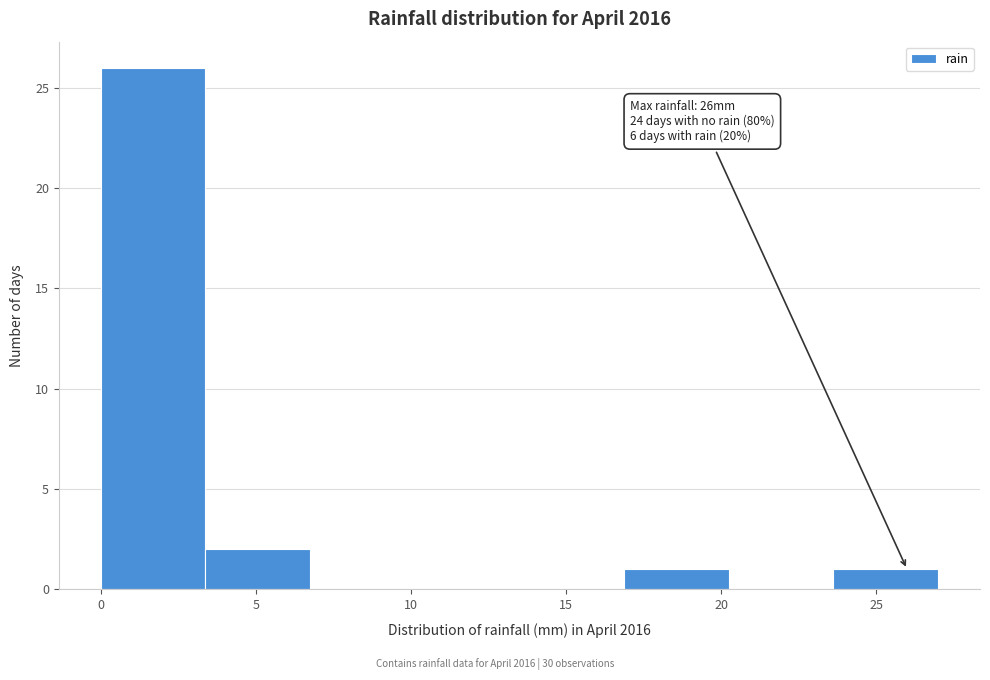

Which range on the x-axis has the tallest bar?

0.0 to 3.5